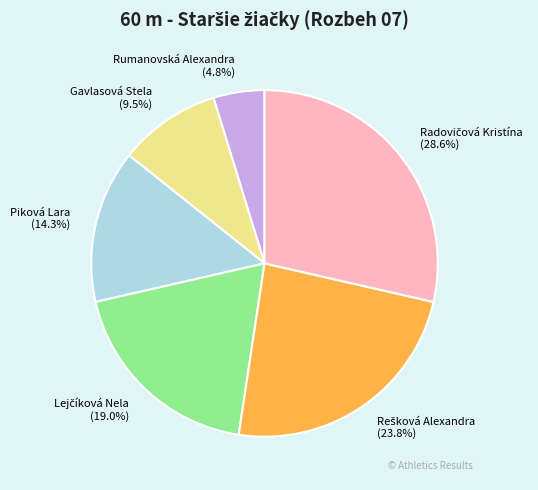

How many slices are in this pie chart?

6